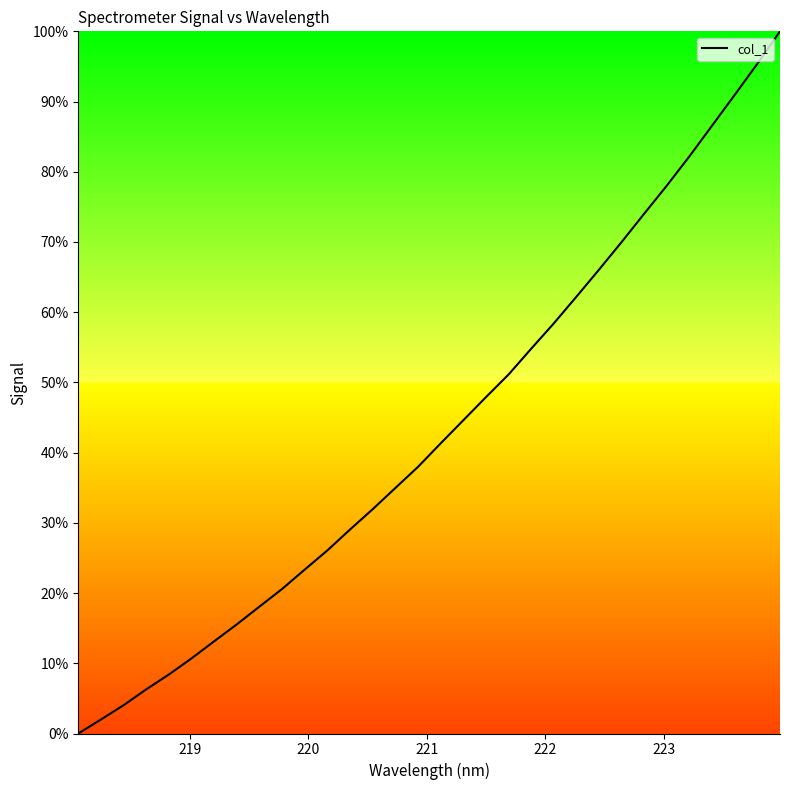

What is the difference between the maximum and minimum values?

100.0